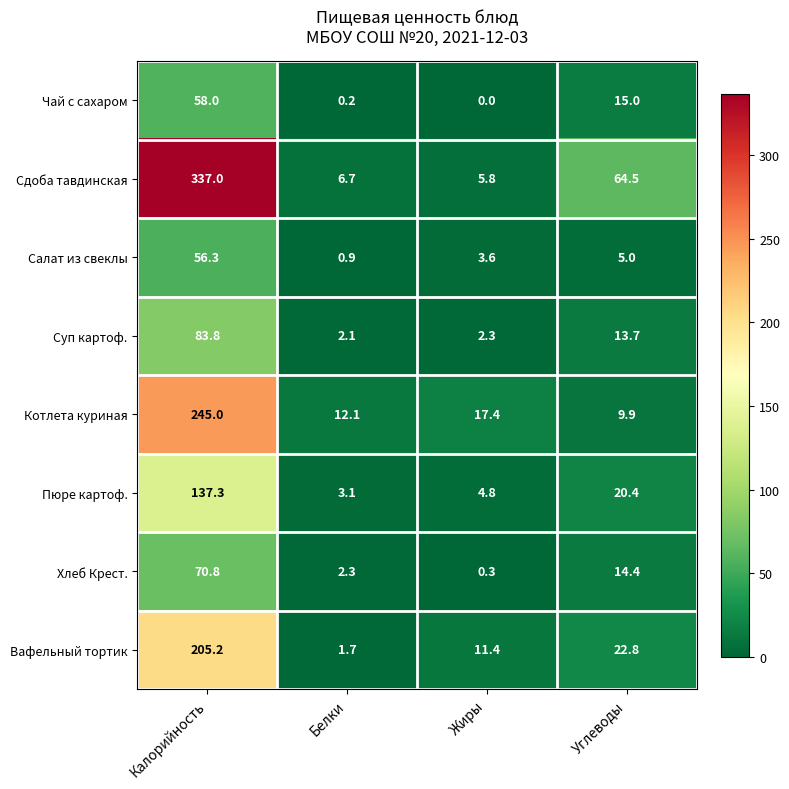

Is the value of Хлеб Крест. at Белки greater than the value of Сдоба тавдинская at Белки?

No